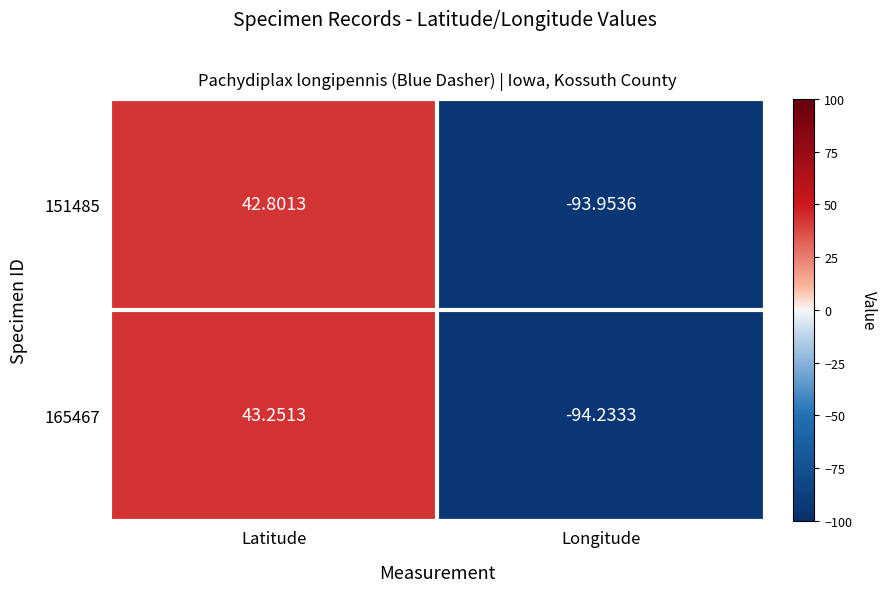

At which label is 151485 closest to -25?

Latitude